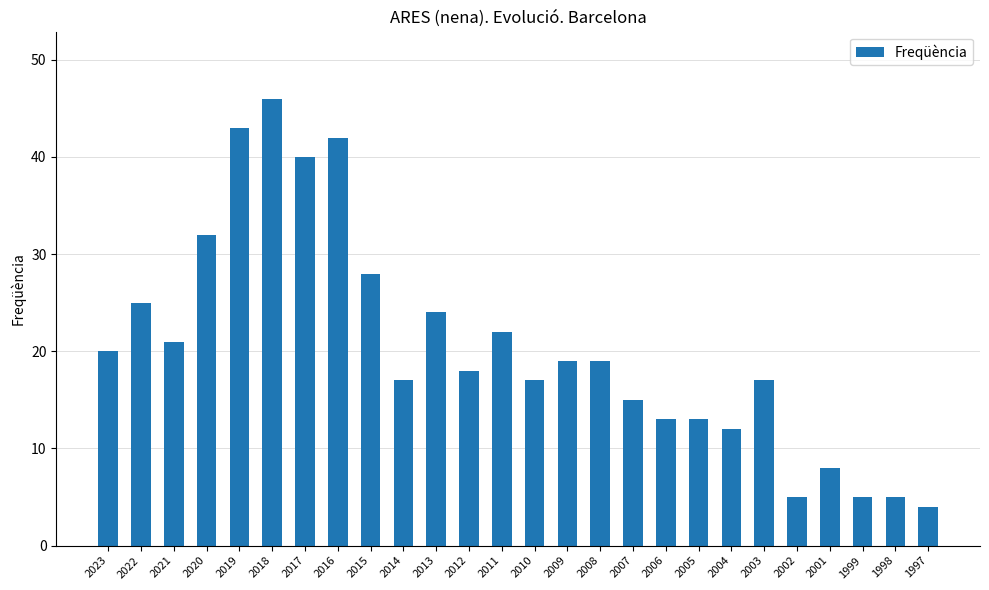

What is the value of the 19th bar from the left?

13